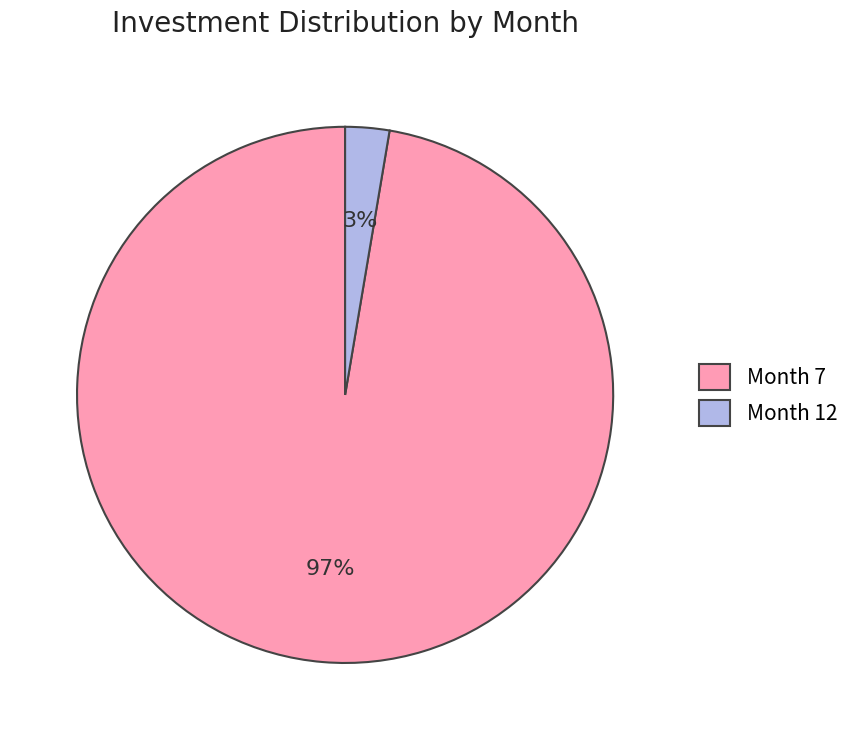

To the nearest percent, what percentage of the pie is Month 7?

97%